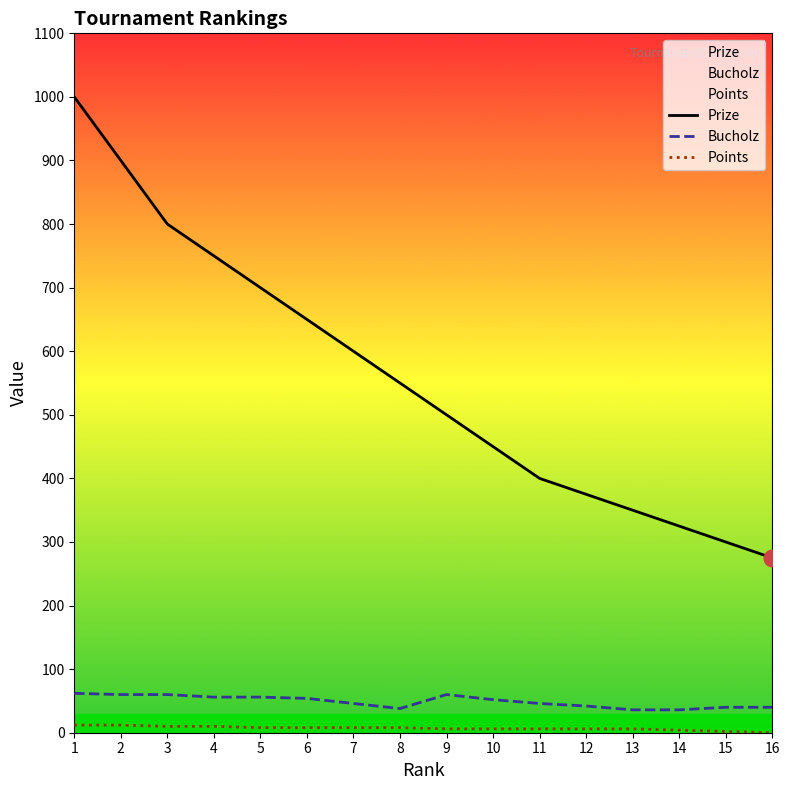

Reading left to right, what are all the values shown in this chart?

Prize: 1=1000	2=900	3=800	4=750	5=700	6=650	7=600	8=550	9=500	10=450	11=400	12=375	13=350	14=325	15=300	16=275
Bucholz: 1=62	2=60	3=60	4=56	5=56	6=54	7=46	8=38	9=60	10=52	11=46	12=42	13=36	14=36	15=40	16=40
Points: 1=12	2=12	3=10	4=10	5=8	6=8	7=8	8=8	9=6	10=6	11=6	12=6	13=6	14=4	15=2	16=0